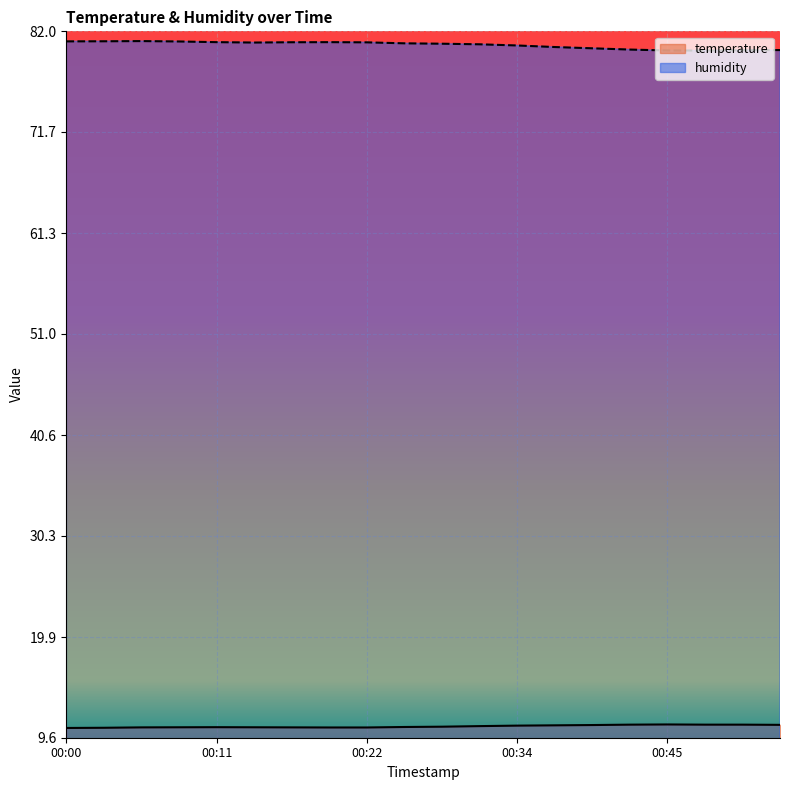

Rank the series by their average value, from highest to lowest.

humidity, temperature